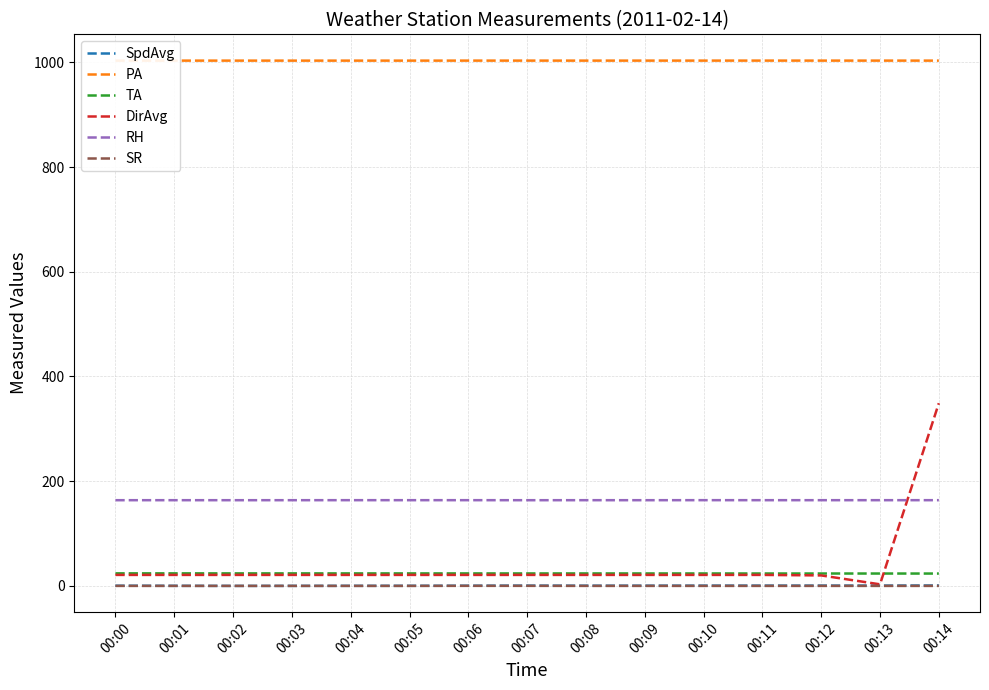

True or false: TA and DirAvg cross at least once.

True